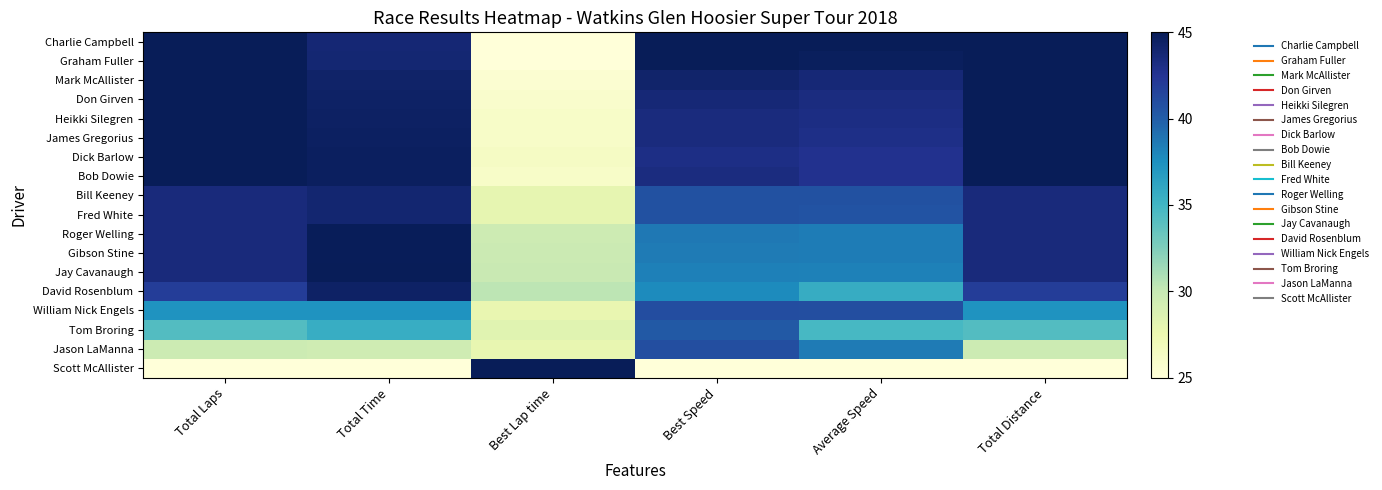

How many distinct data groups are displayed?

18